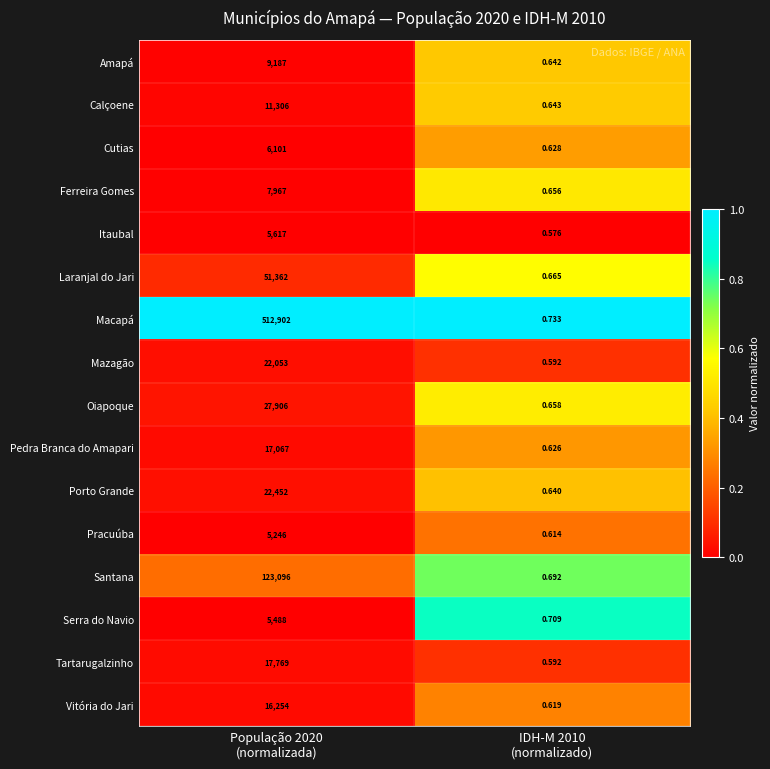

List the series in order of their peak value, highest first.

Macapá, Santana, Laranjal do Jari, Oiapoque, Porto Grande, Mazagão, Tartarugalzinho, Pedra Branca do Amapari, Vitória do Jari, Calçoene, Amapá, Ferreira Gomes, Cutias, Itaubal, Serra do Navio, Pracuúba